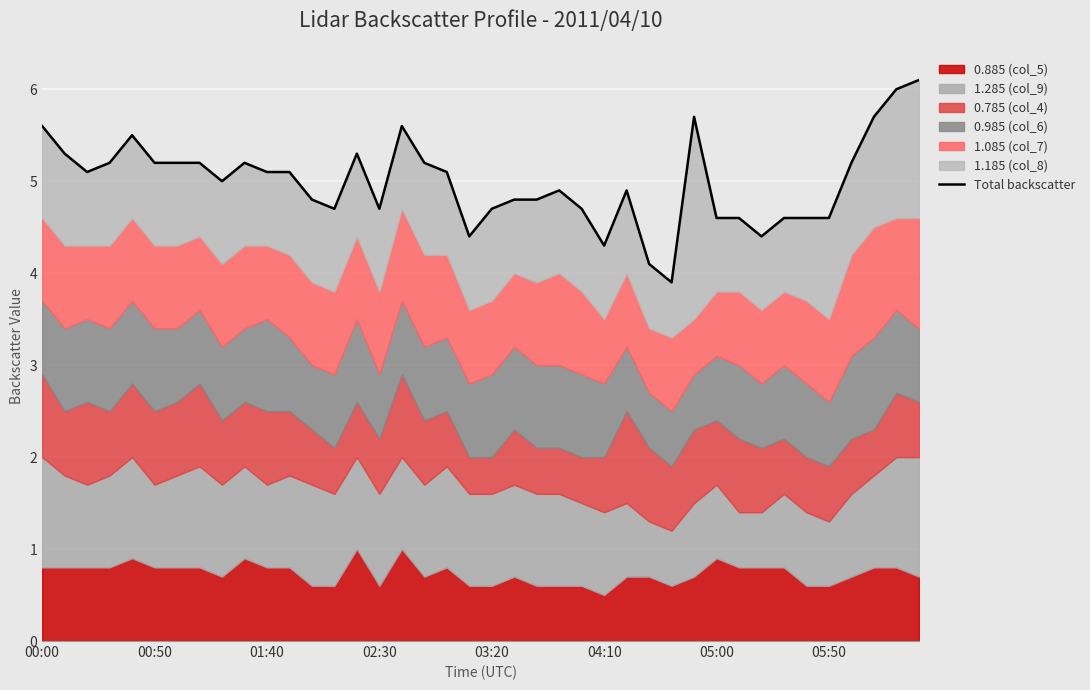

Between 37 and 38, which is larger?

38